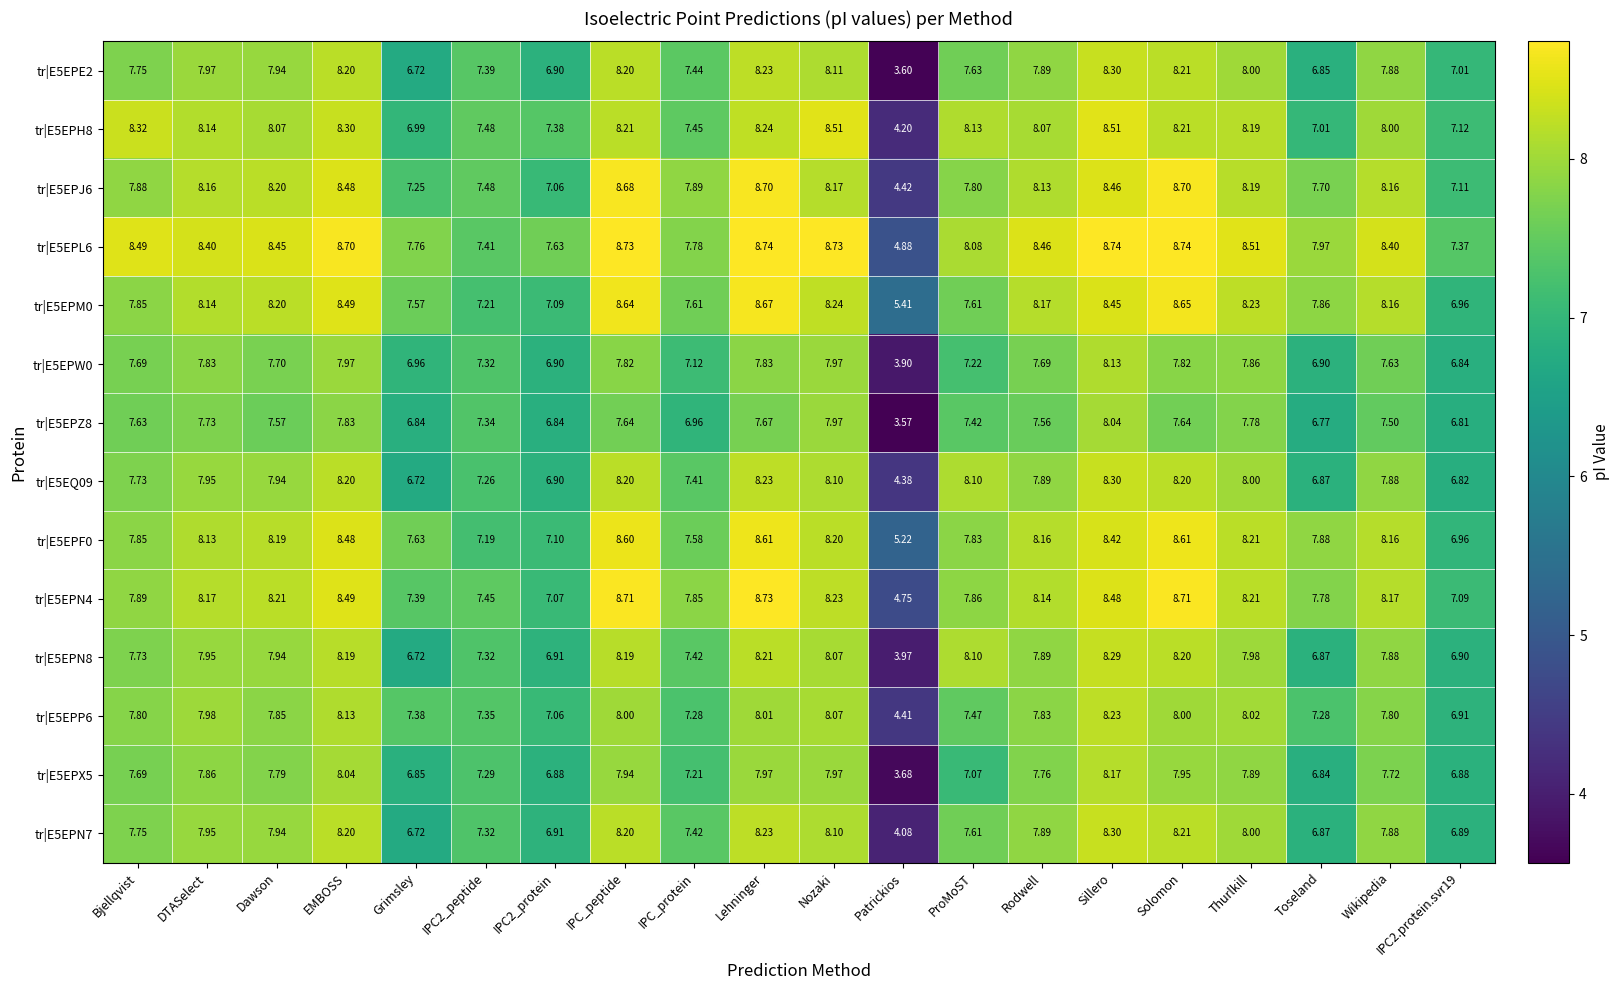

Which category has the highest value in the tr|E5EPZ8 series?

Sillero